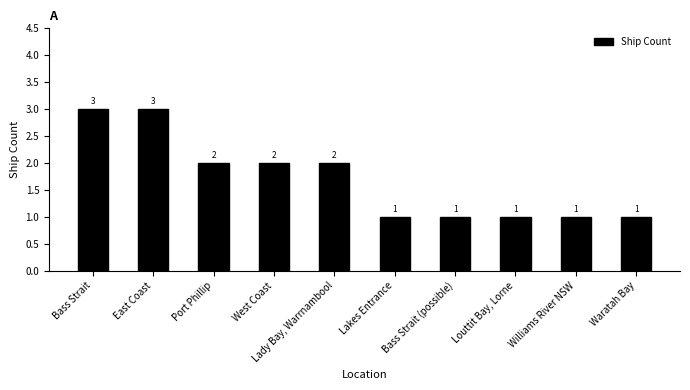

What is the value of the 9th bar from the left?

1